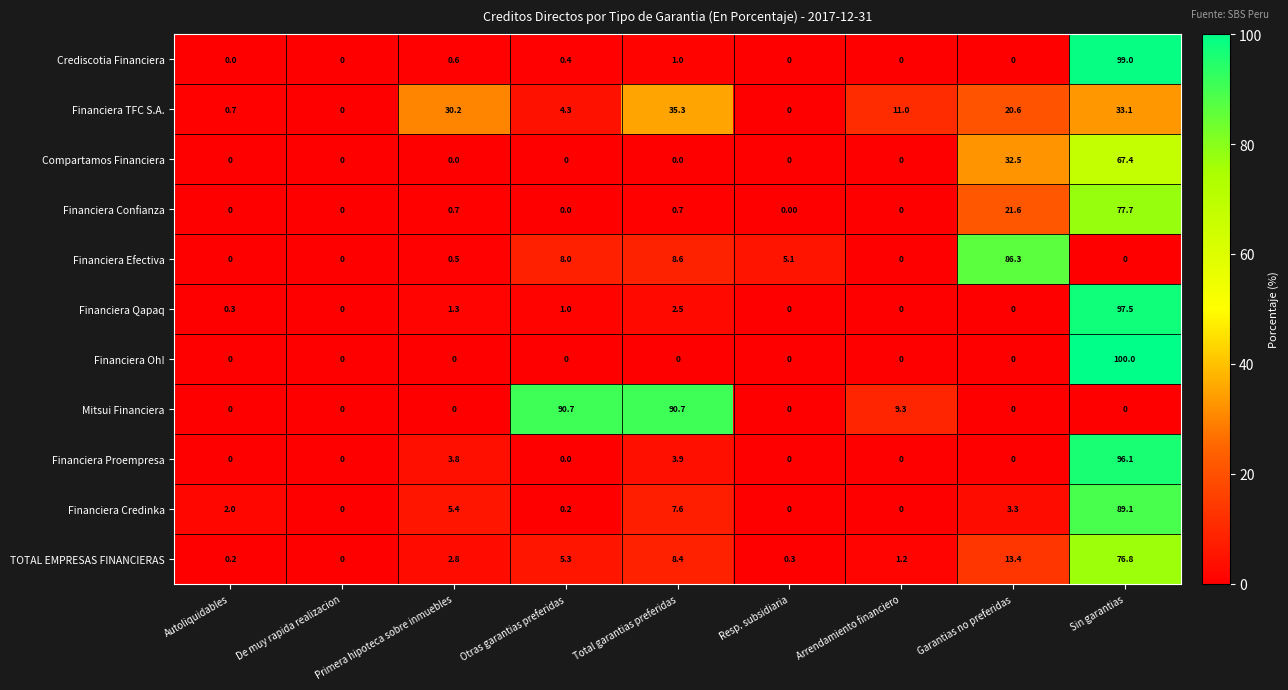

At which label is Financiera TFC S.A. closest to 17?

Garantias no preferidas